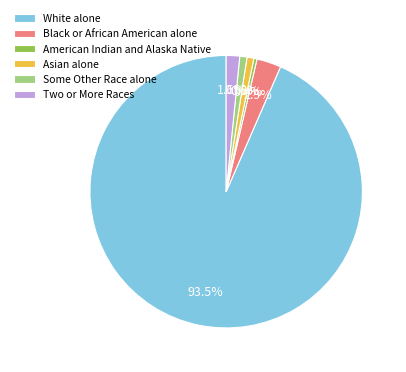

What is the ratio of the value at Two or More Races to the value at Black or African American alone?

0.6